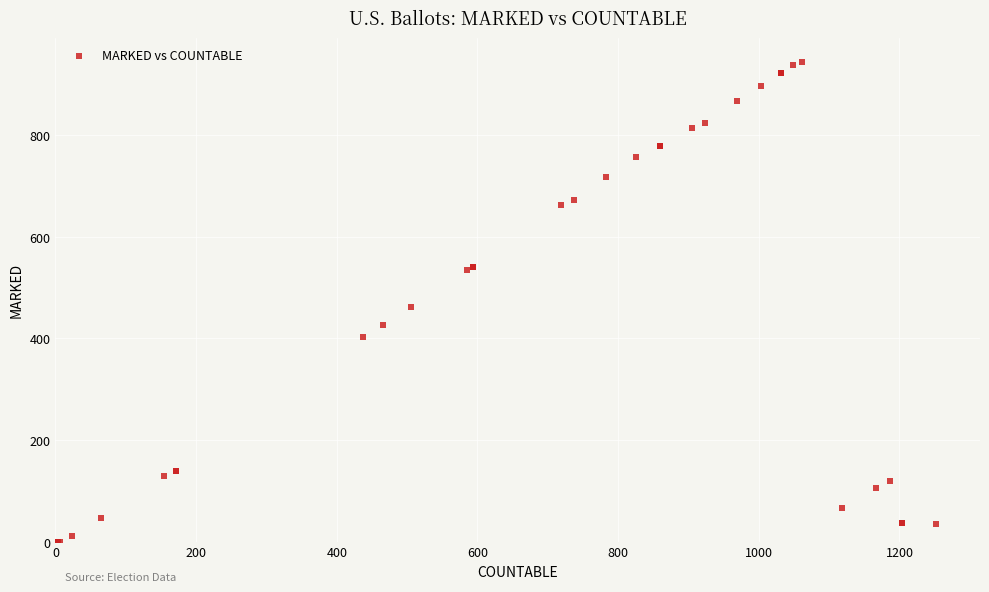

What Y value in the scatter plot is closest to 472?

461